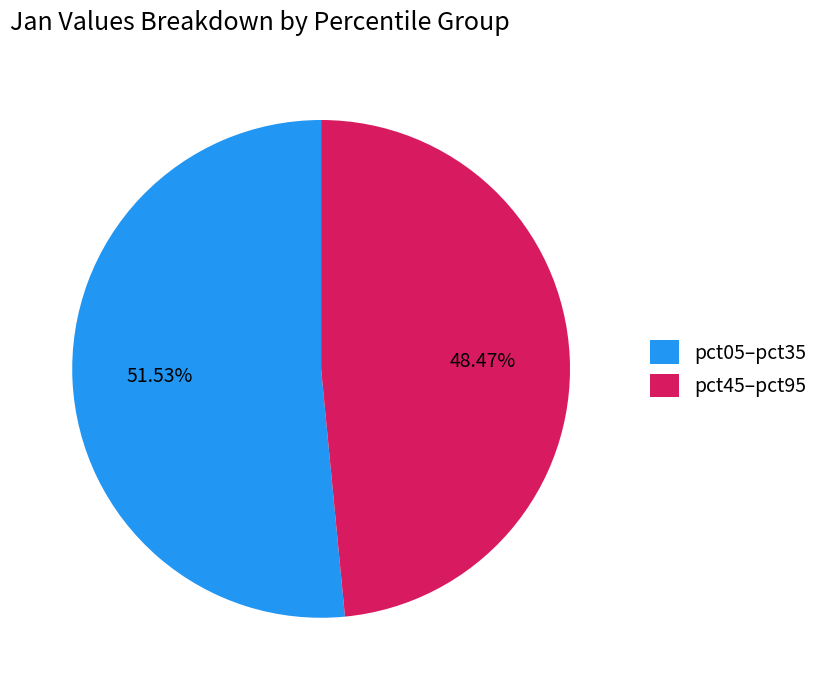

Do pct45–pct95 and pct05–pct35 together represent more than half of the pie?

Yes